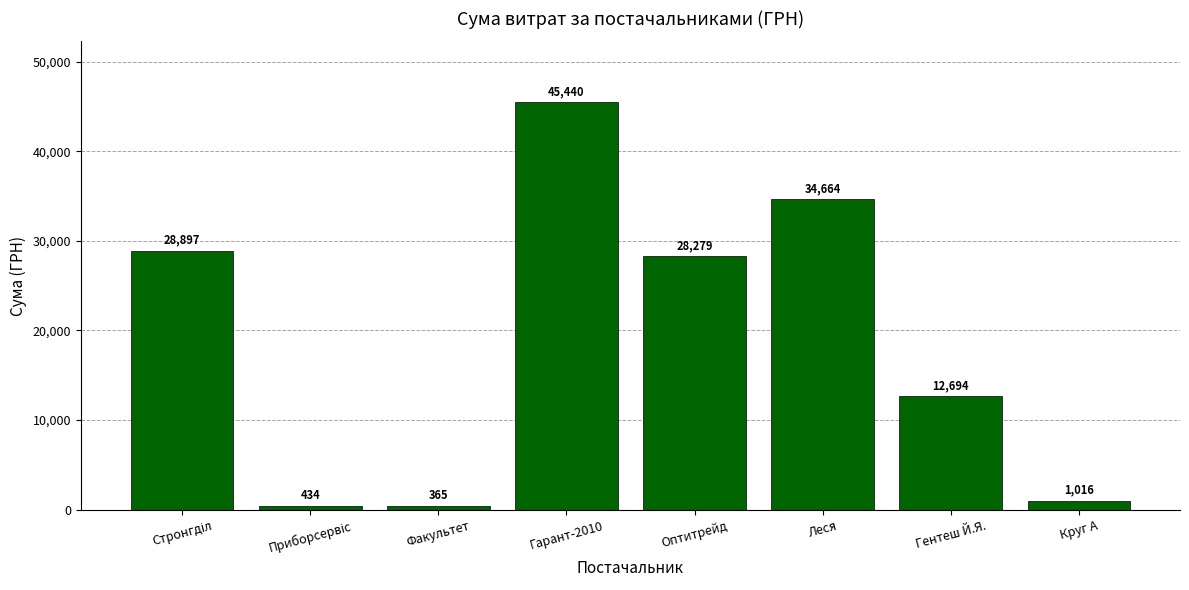

Where is the data nearest to the value 22902?

Оптитрейд